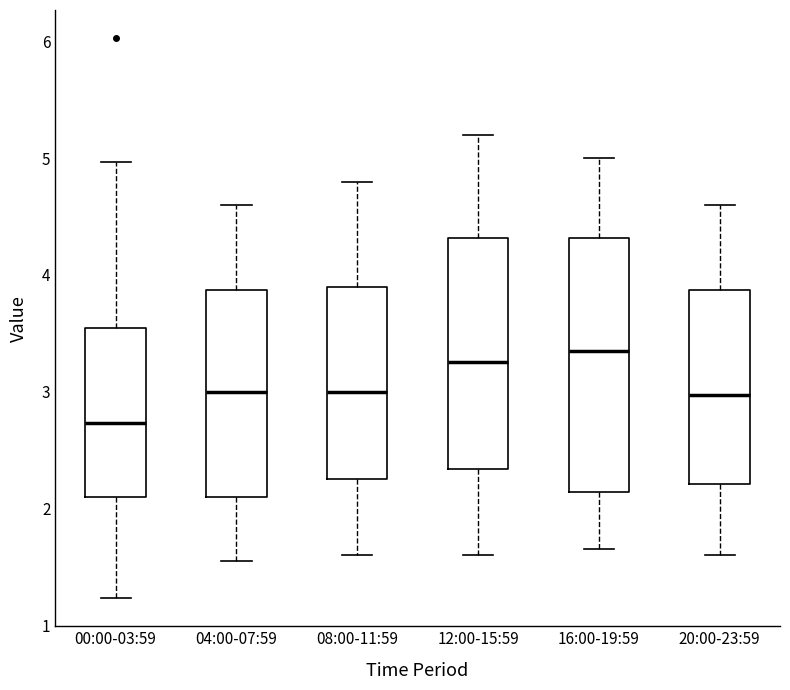

Where does the lower whisker of the box for 00:00-03:59 end on the y-axis? The values are not printed on the chart, so give them approximately, as read against the axis.

1.2